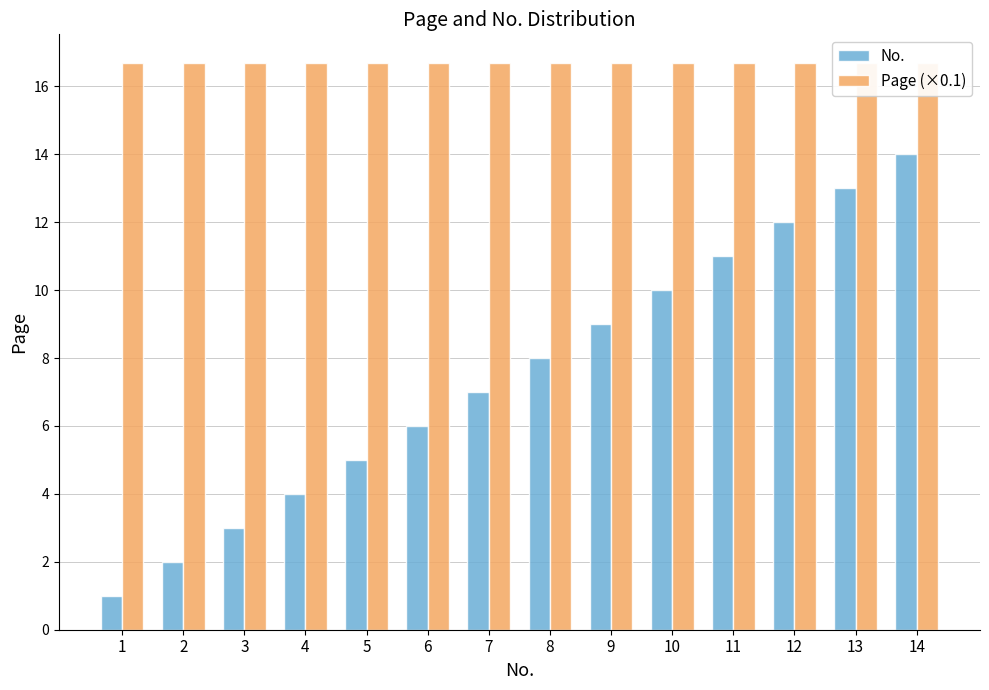

Is the value of Page (×0.1) at 5 greater than the value of No. at 7?

Yes